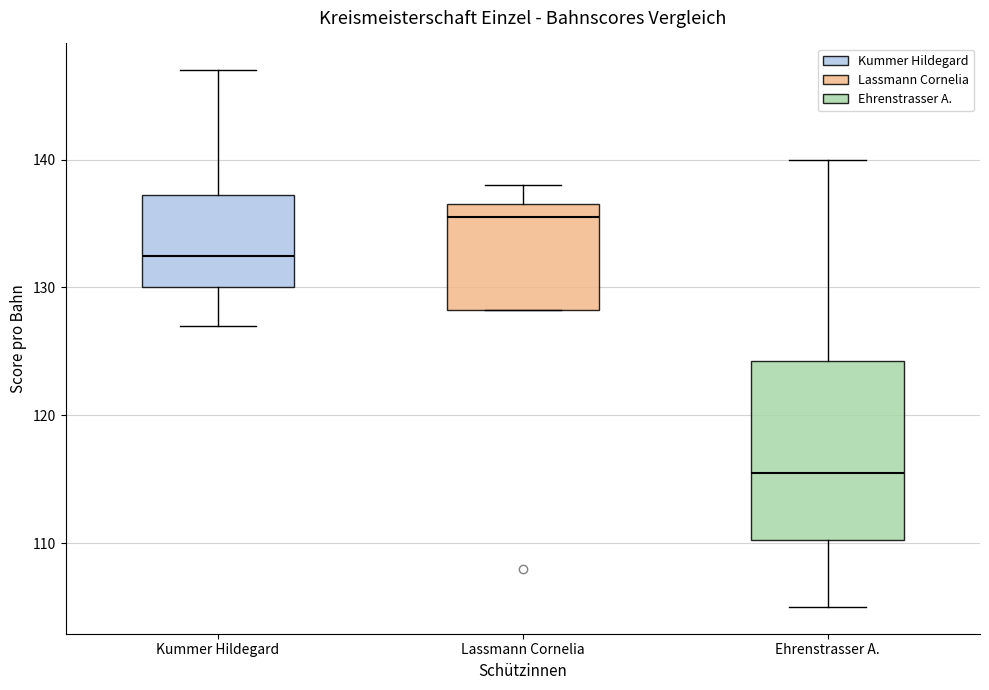

Which box's median line is the lowest?

Ehrenstrasser A.